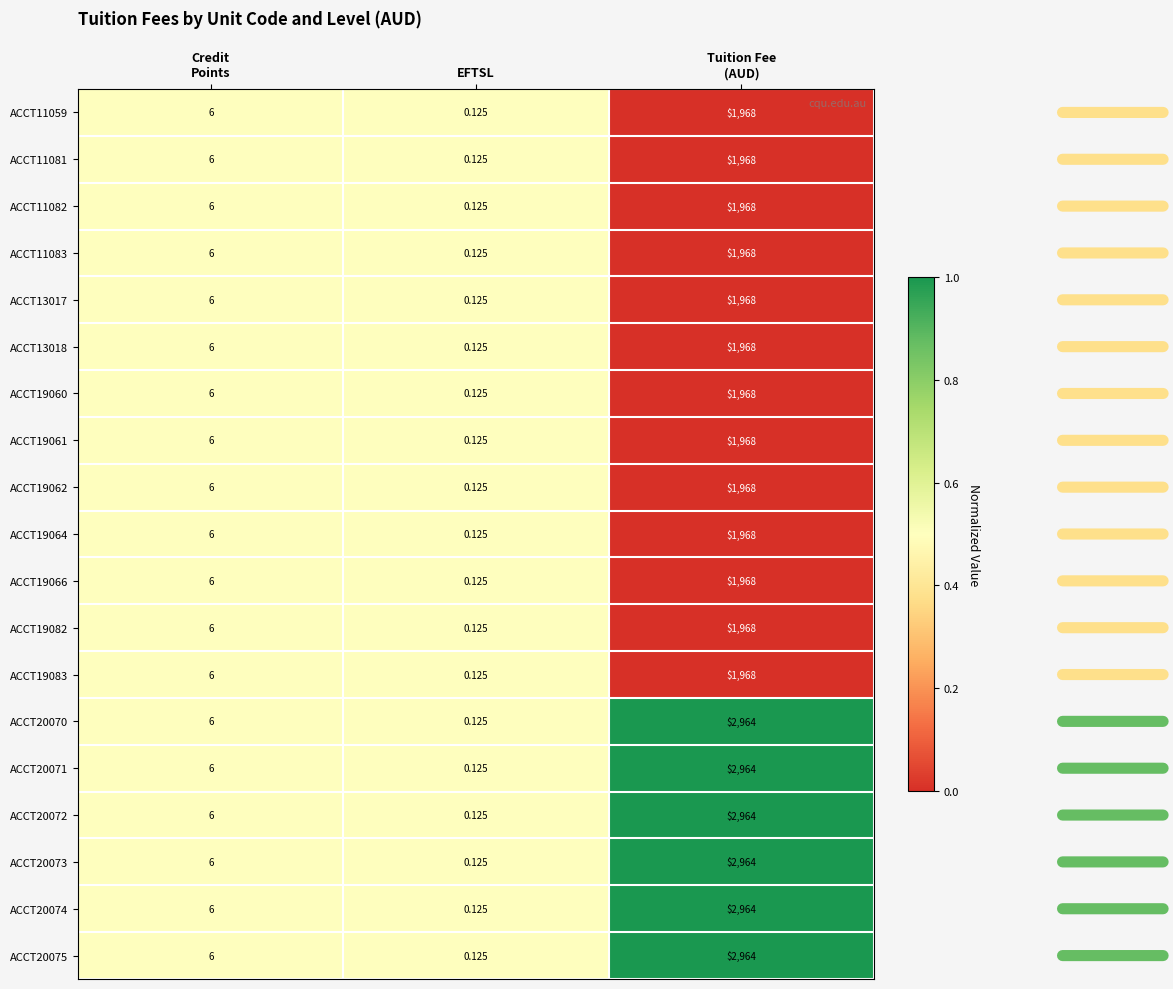

Which category has the lowest value in the ACCT13018 series?

EFTSL